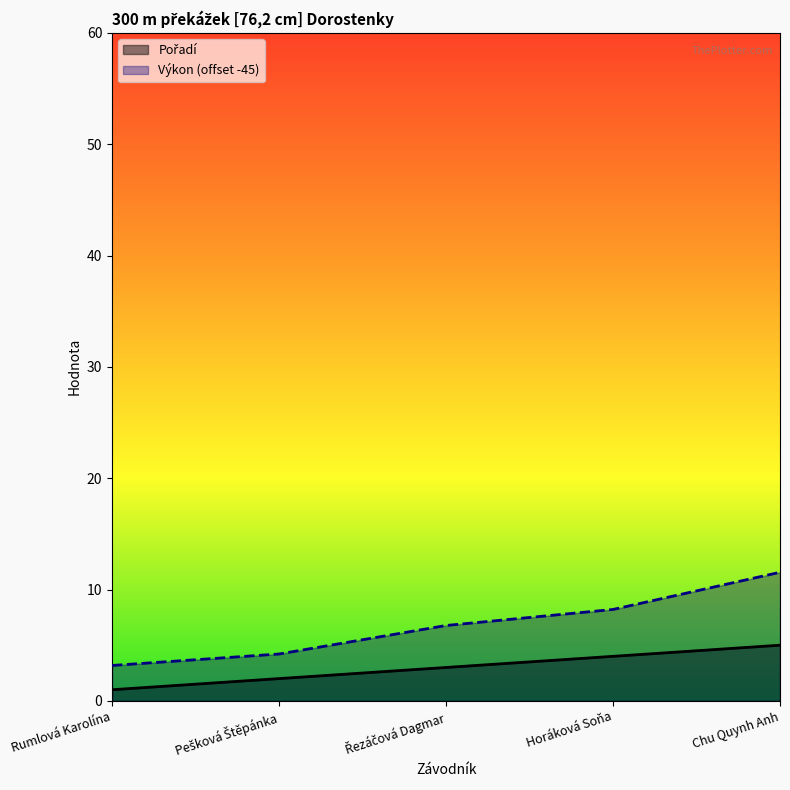

Is it true that Výkon equals 3.2 at Rumlová Karolína?

True